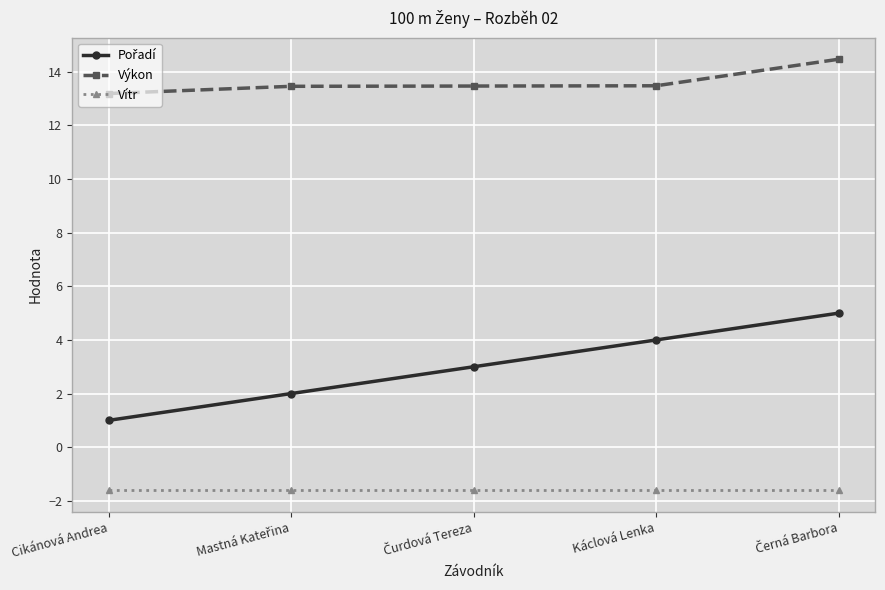

What is the difference between the highest and lowest values at Cikánová Andrea?

14.8